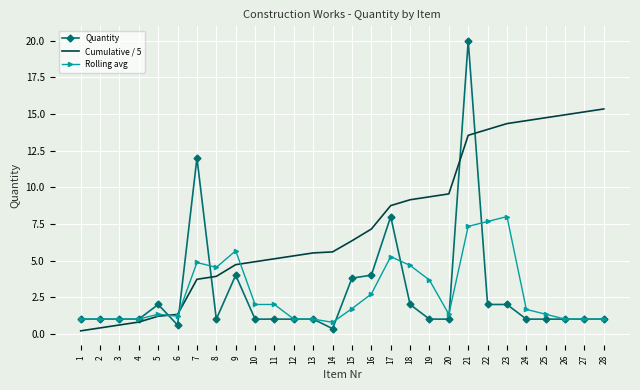

True or false: Quantity has a value of 0.6 at 6.

True